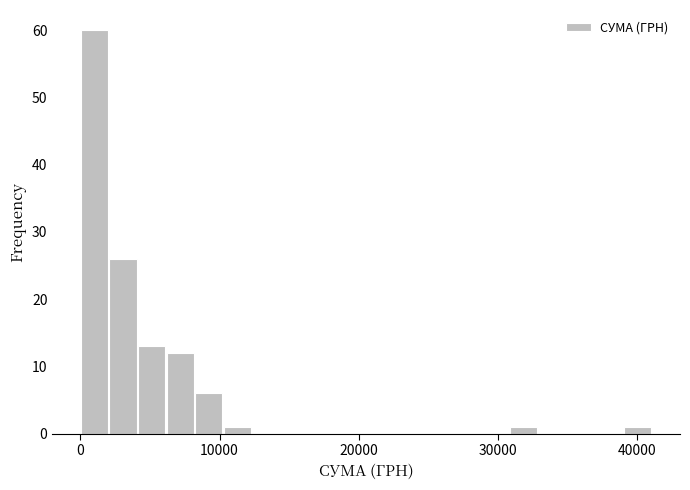

Read against the x-axis, roughly where is the centre of the tallest bar?

1000